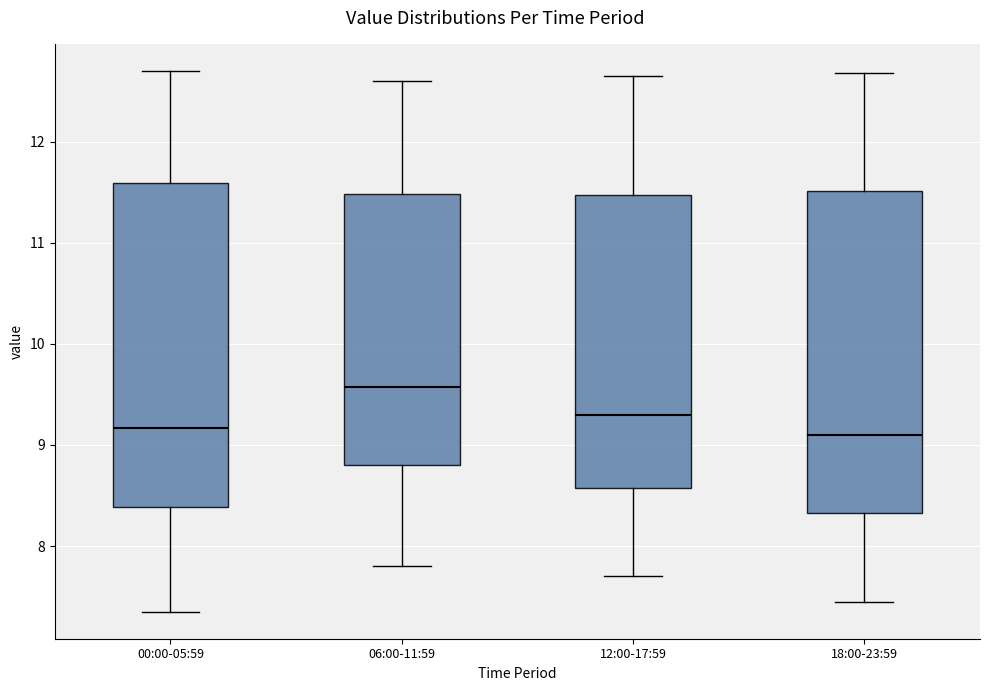

Reading left to right, transcribe this box plot: for each box, give where its median line is, the range the box spans, and where its two whiskers end, as read against the y-axis. The values are not printed on the chart, so give them approximately, as read against the axis.

00:00-05:59: median 9.2, box 8.4 to 11.6, whiskers 7.4 to 12.7
06:00-11:59: median 9.6, box 8.8 to 11.5, whiskers 7.8 to 12.6
12:00-17:59: median 9.3, box 8.6 to 11.5, whiskers 7.7 to 12.7
18:00-23:59: median 9.1, box 8.3 to 11.5, whiskers 7.5 to 12.7